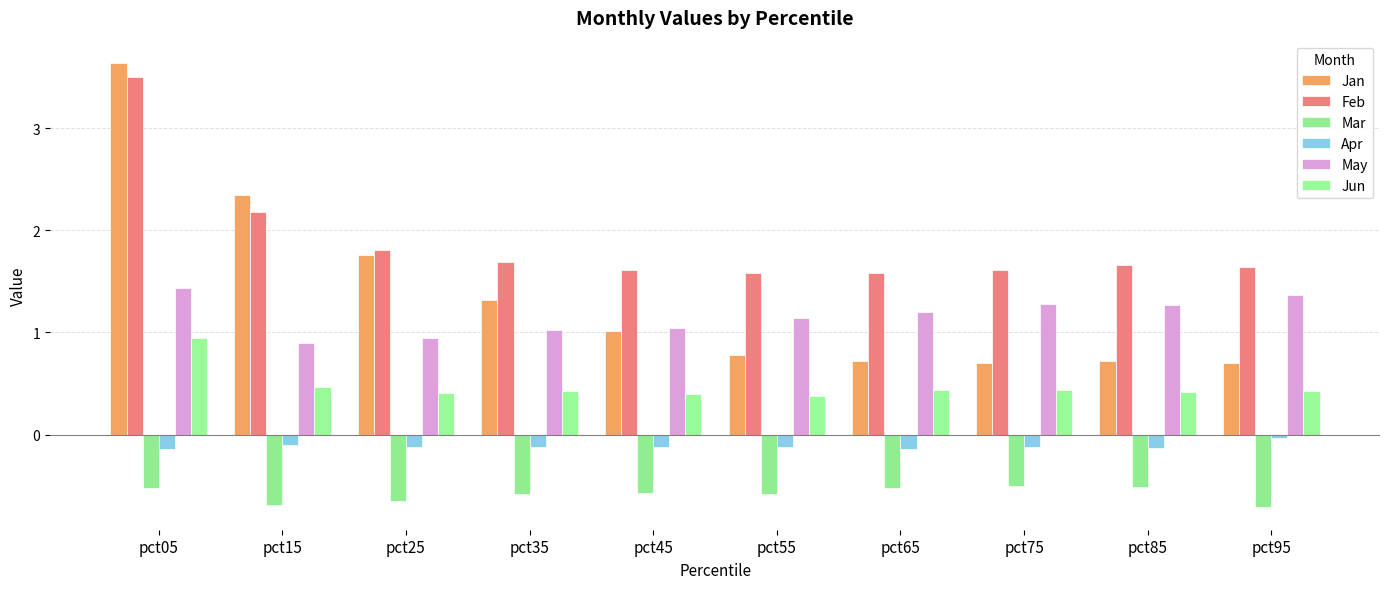

What is the approximate value of May at pct65?

1.2